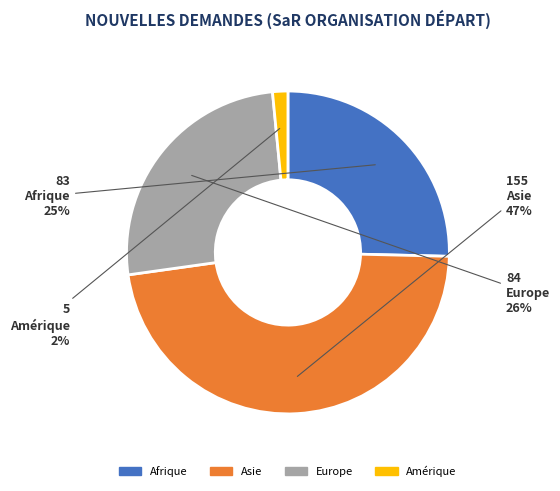

To the nearest percent, what is the average slice percentage?

25%